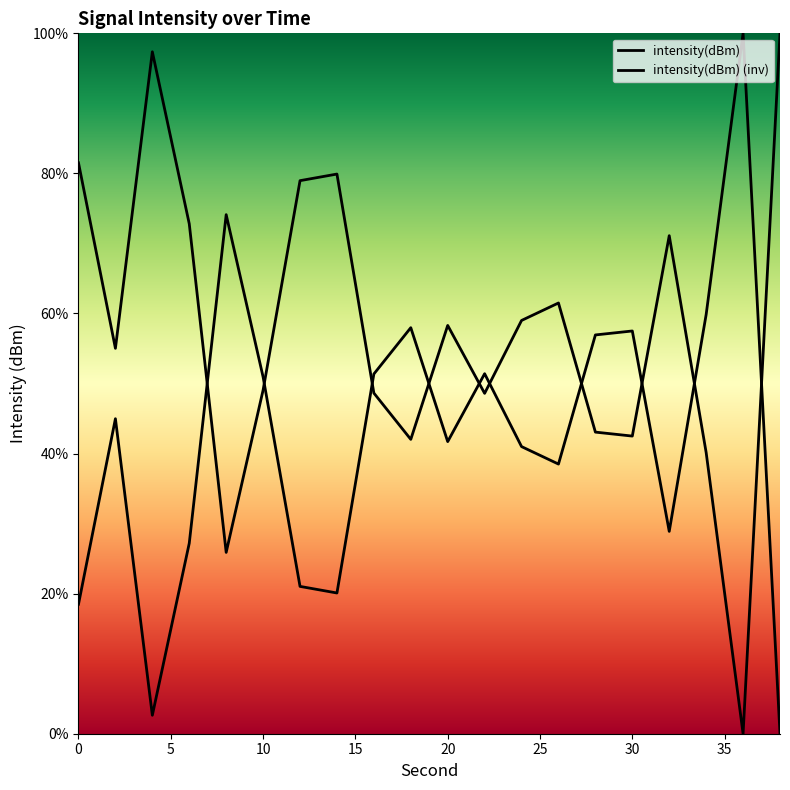

How many values are above zero?

19